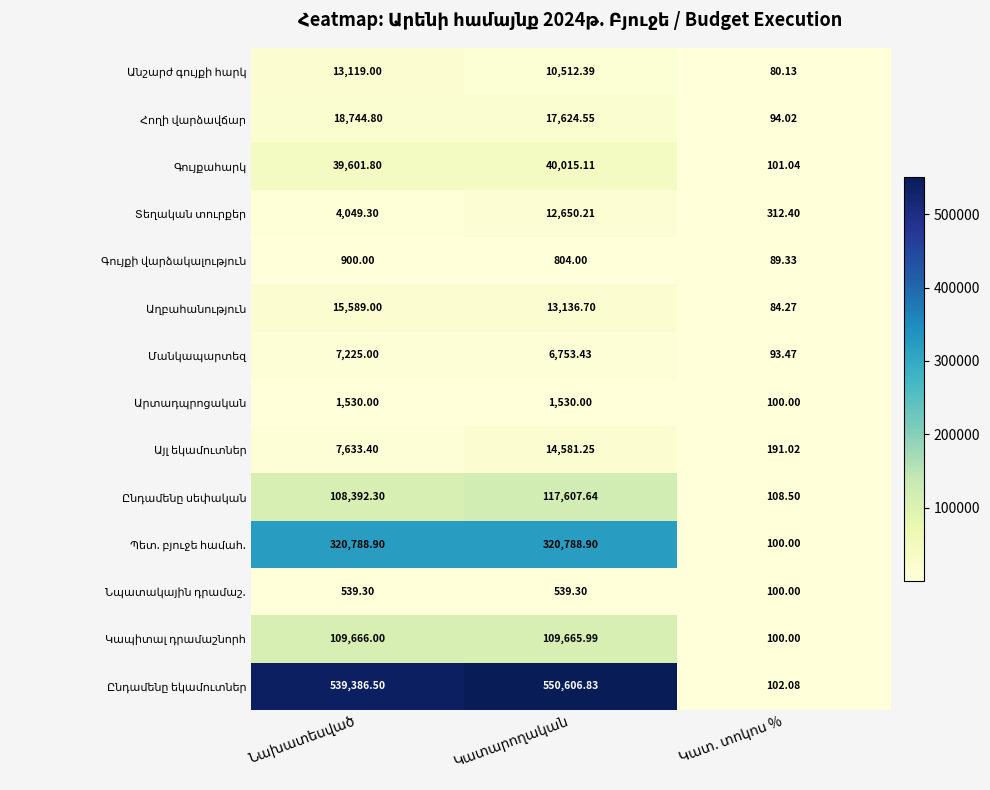

How many distinct data groups are displayed?

14